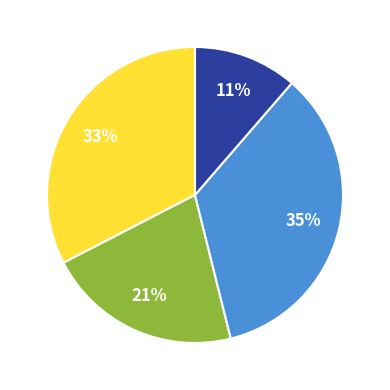

To the nearest percent, what is the average slice percentage?

25%